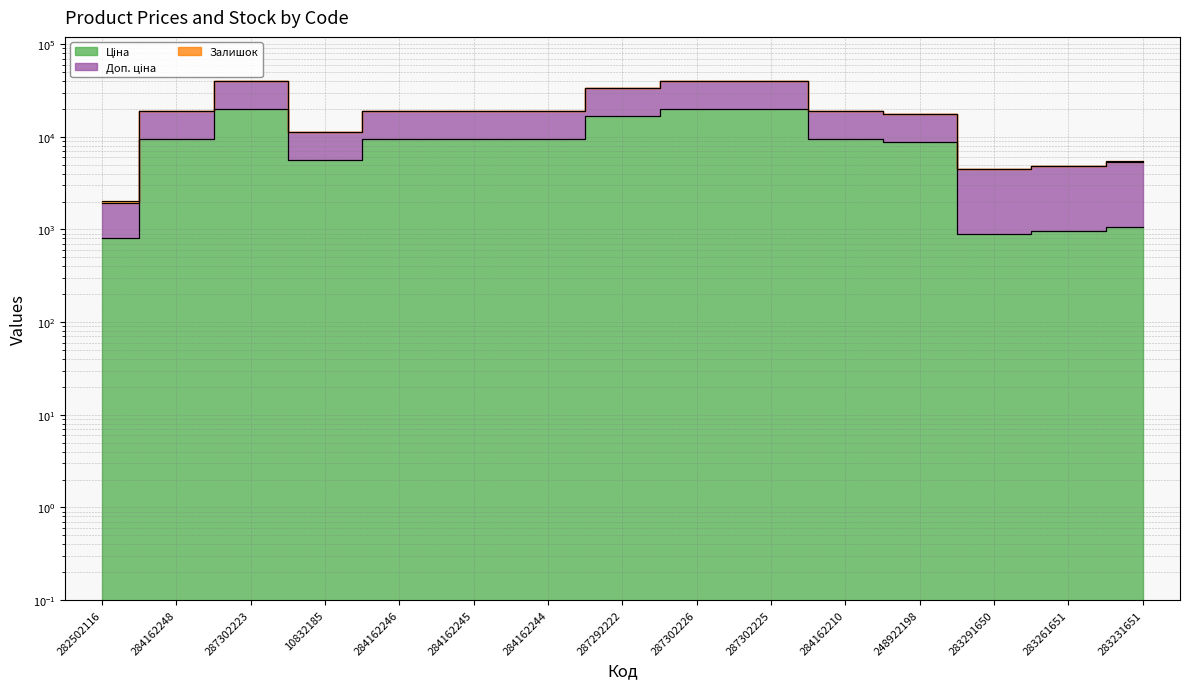

At how many categories does at least one series exceed 34018?

3